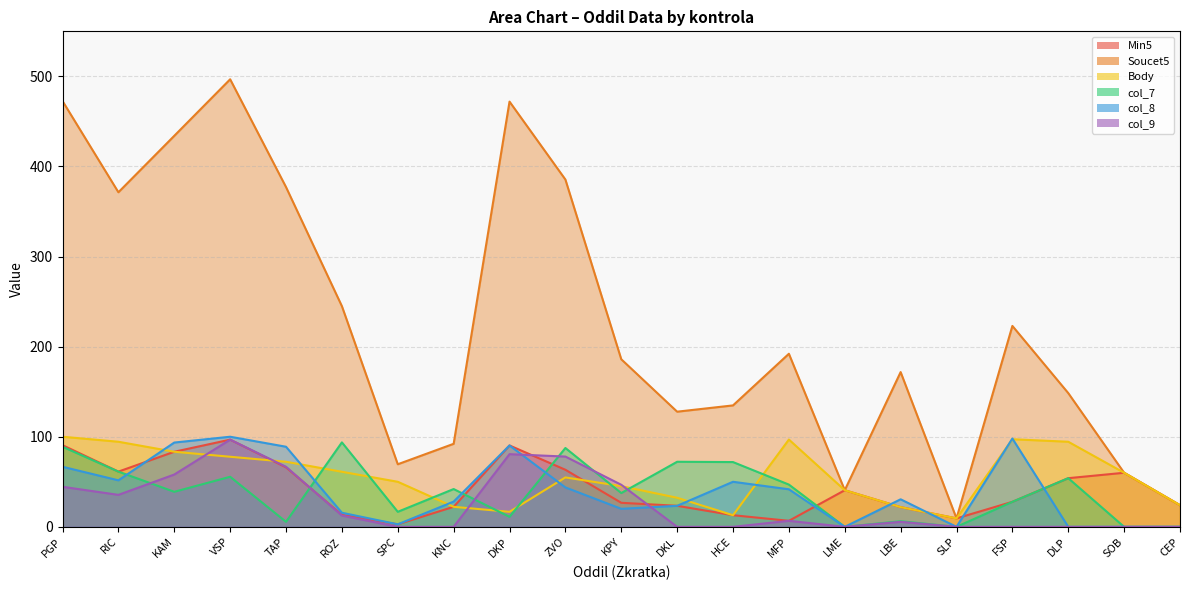

True or false: Soucet5 has more than 2 points higher than both neighbors.

True